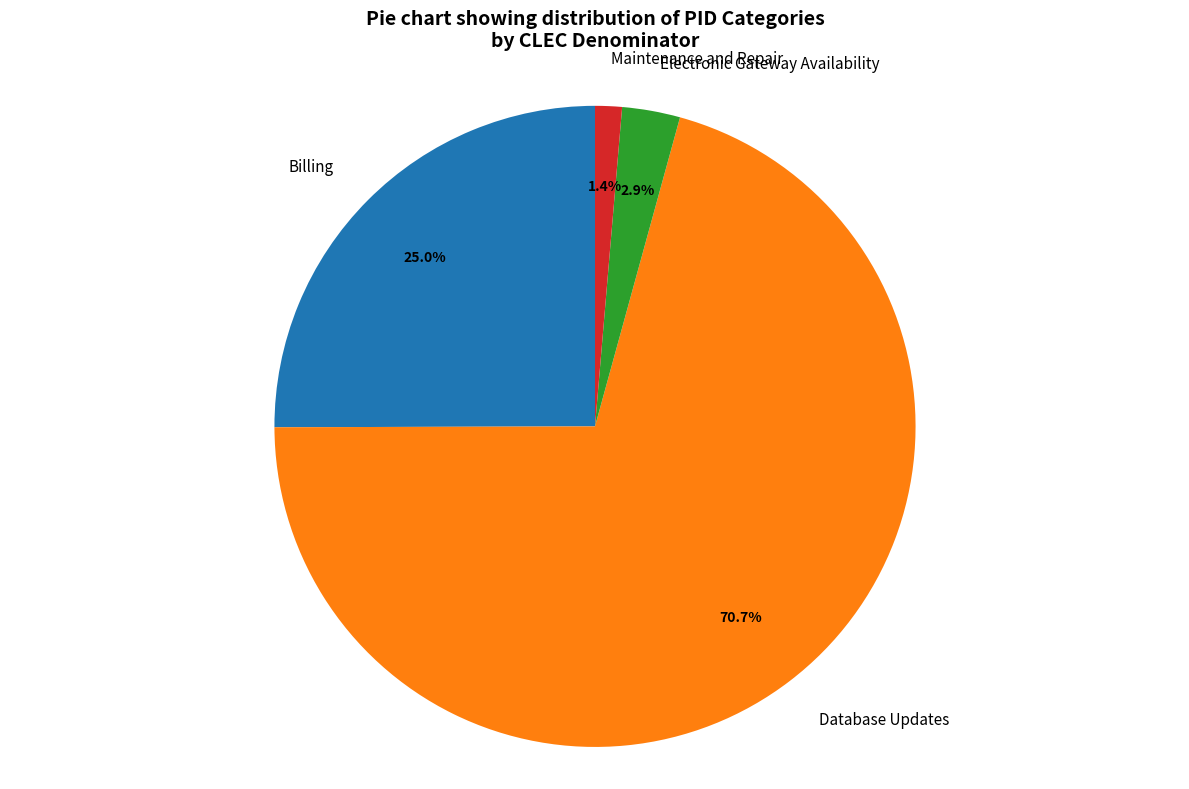

What portion of the pie excludes Electronic Gateway Availability?

97.1%